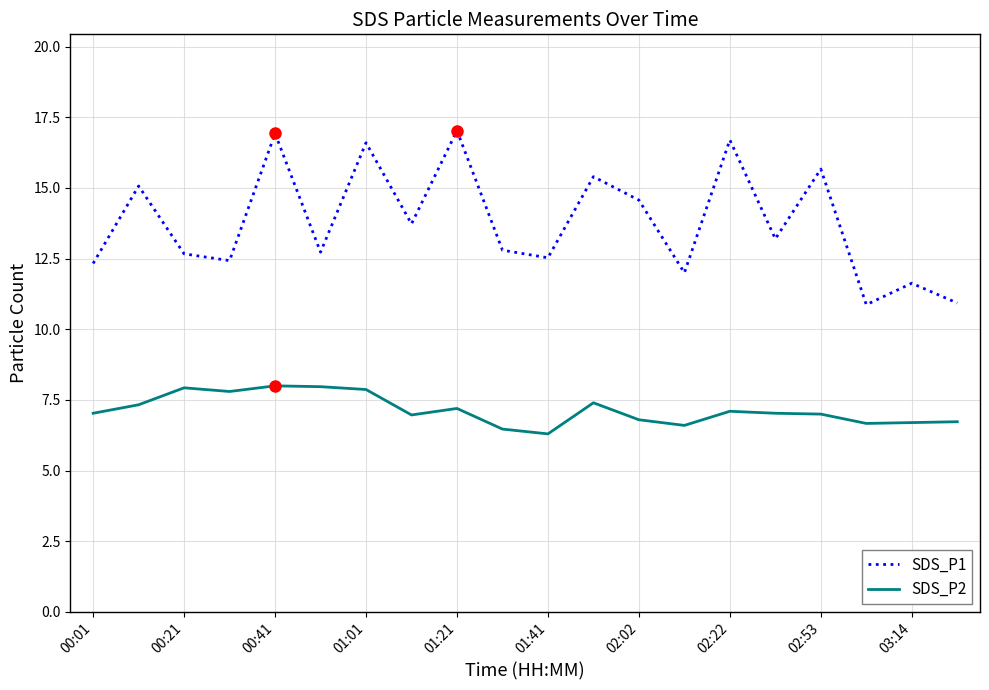

Which series has the largest total across all categories?

SDS_P1